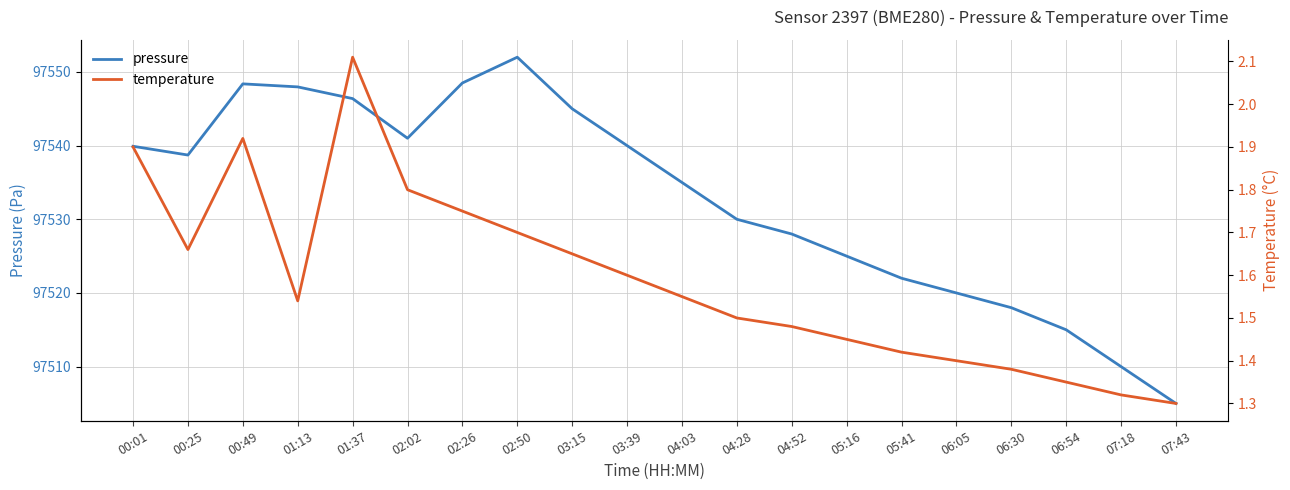

What is the sum of all temperature values?

31.8